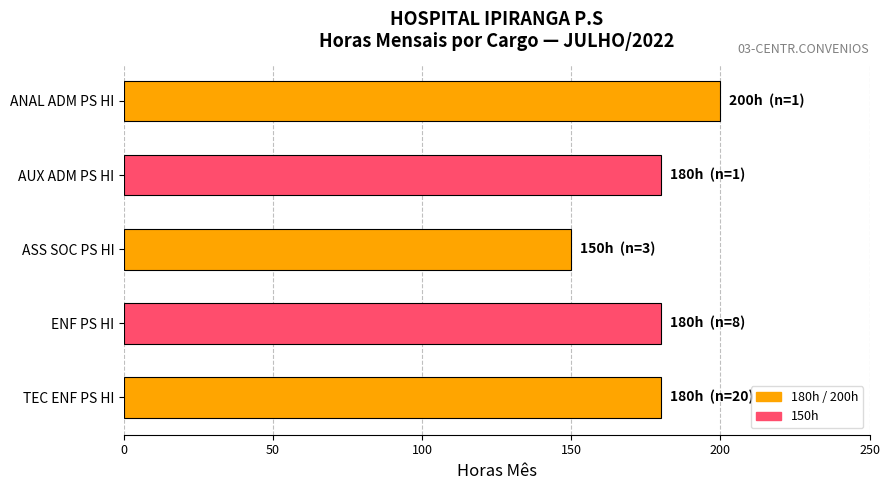

What is the approximate value at AUX ADM PS HI, to the nearest 5?

180